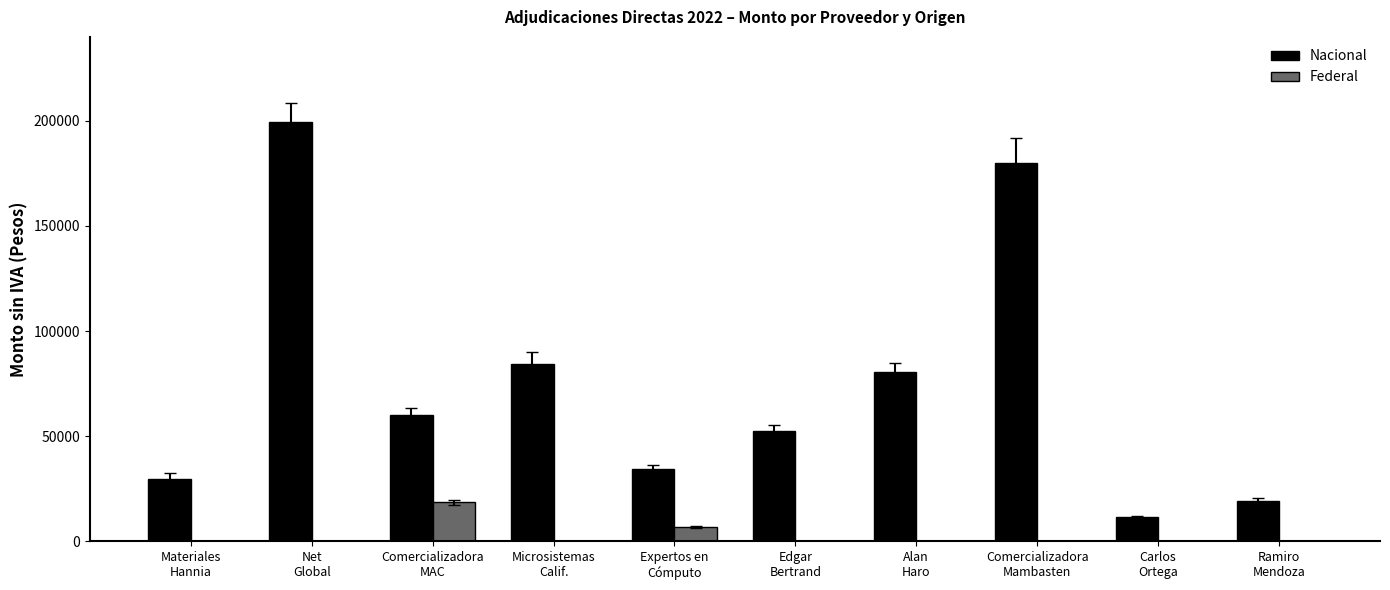

Which series has the largest total across all categories?

Nacional